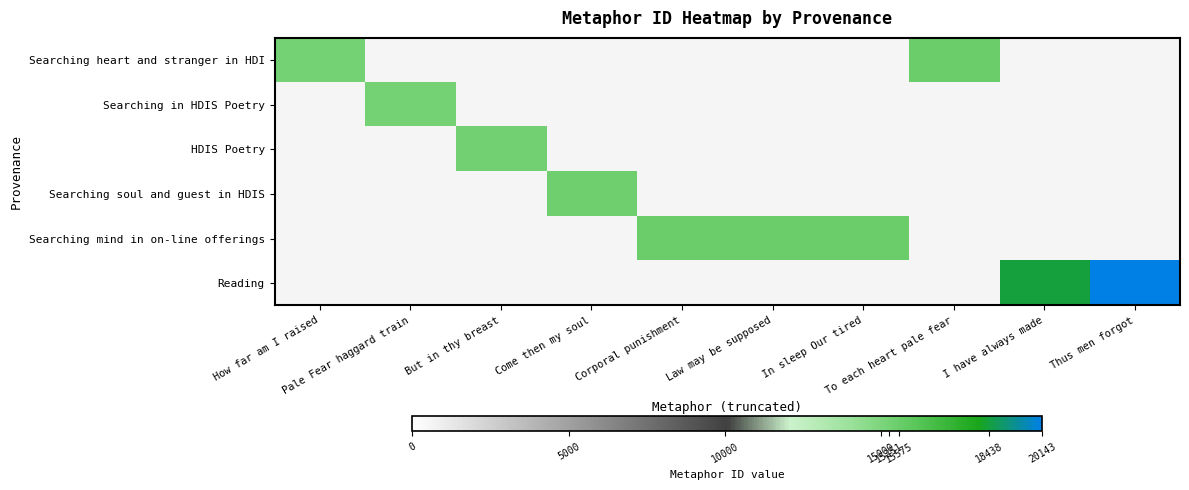

Is the value of HDIS Poetry at I have always made greater than the value of Searching mind in on-line offerings at I have always made?

No